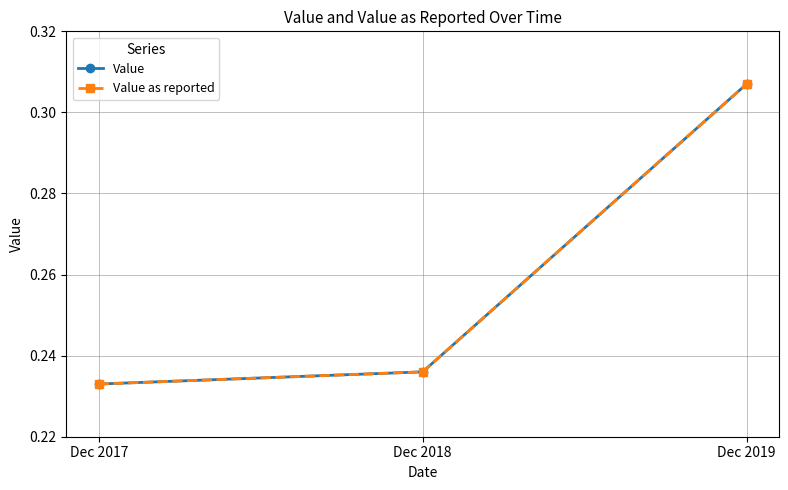

Reading left to right, transcribe all the data shown in this chart.

Value: Dec 2017=0.2	Dec 2018=0.2	Dec 2019=0.3
Value as reported: Dec 2017=0.2	Dec 2018=0.2	Dec 2019=0.3